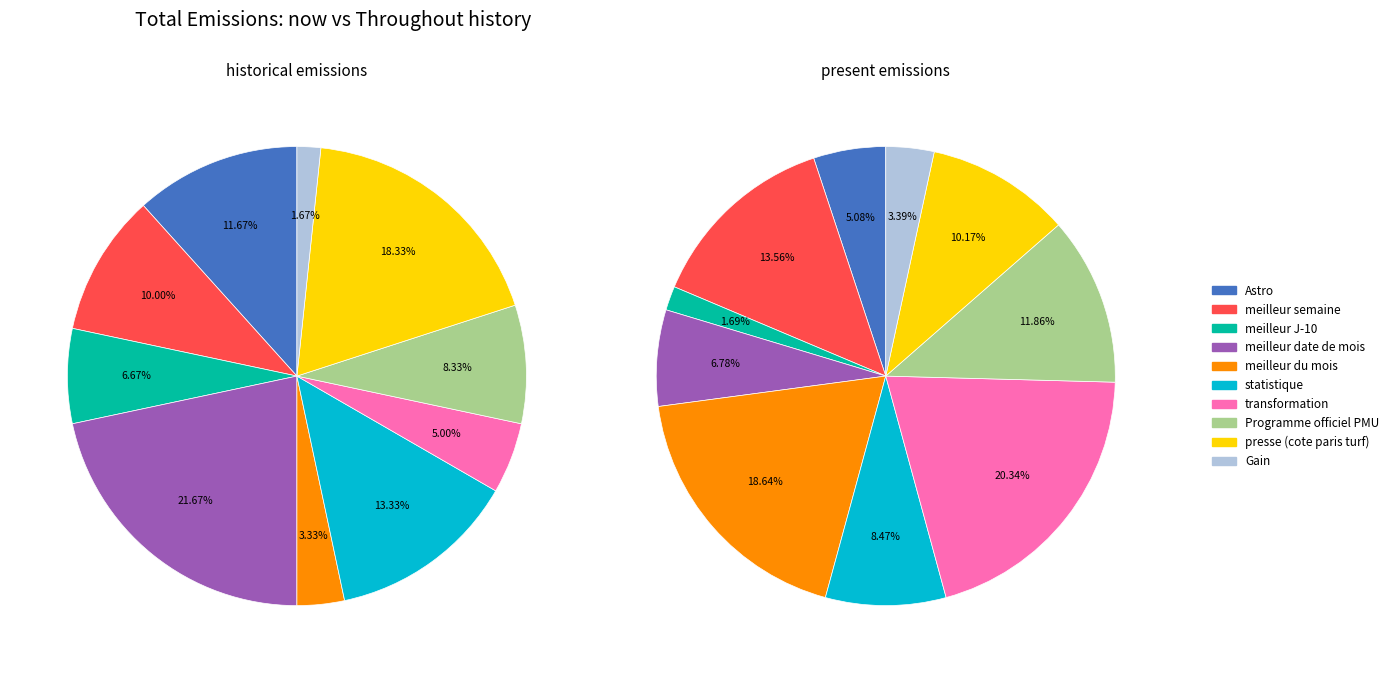

To the nearest percent, what is the combined percentage of Gain and statistique?

15%